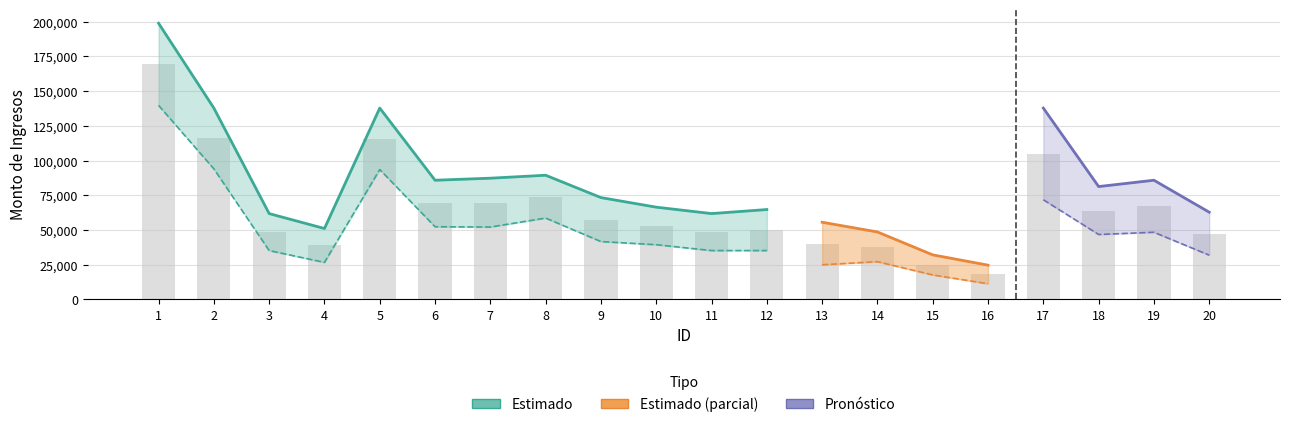

What is the difference between the values at 7 and 16?

51713.5